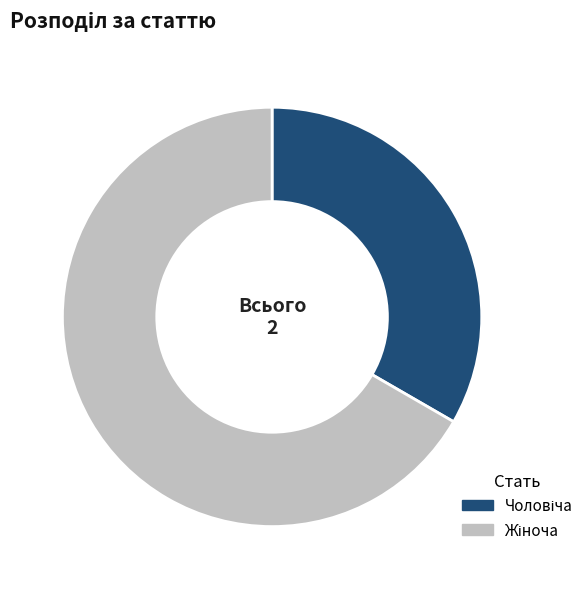

Is there a majority slice in this chart?

Yes